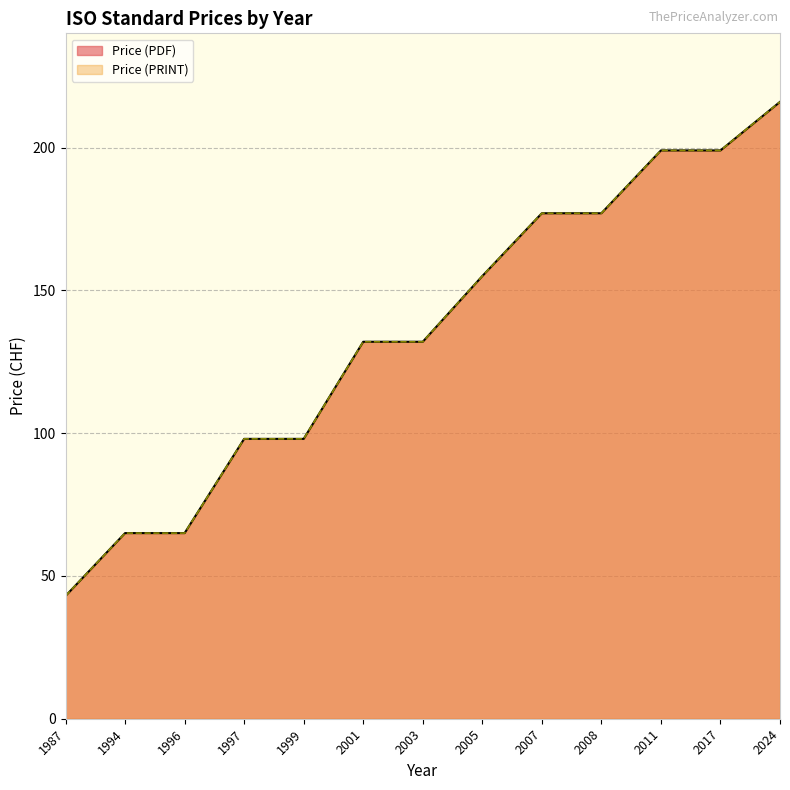

True or false: Price (PRINT) and Price (PDF) intersect in this chart.

False